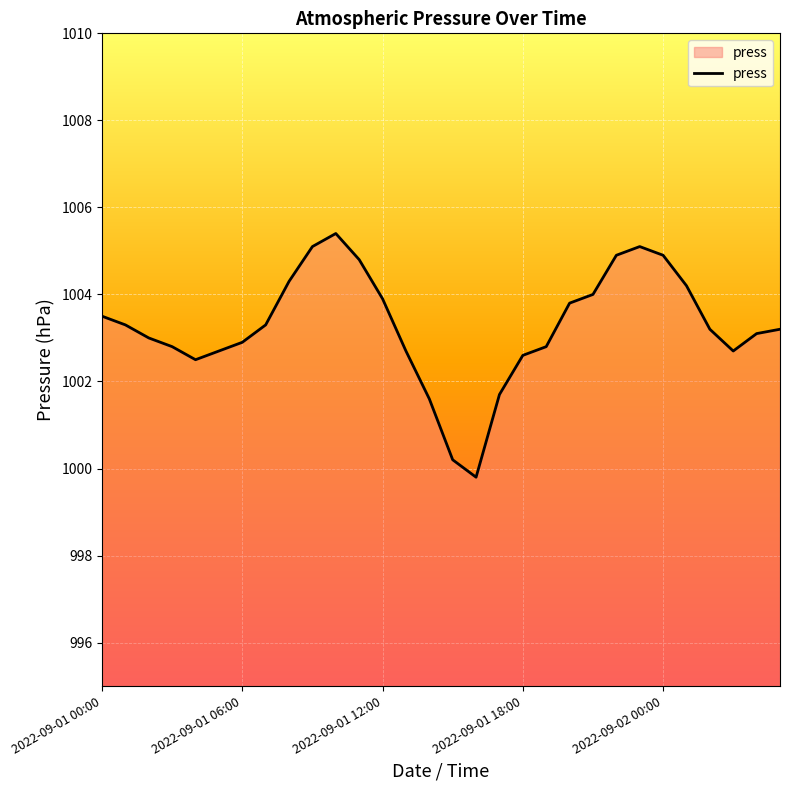

What is the minimum value shown in the chart?

999.8